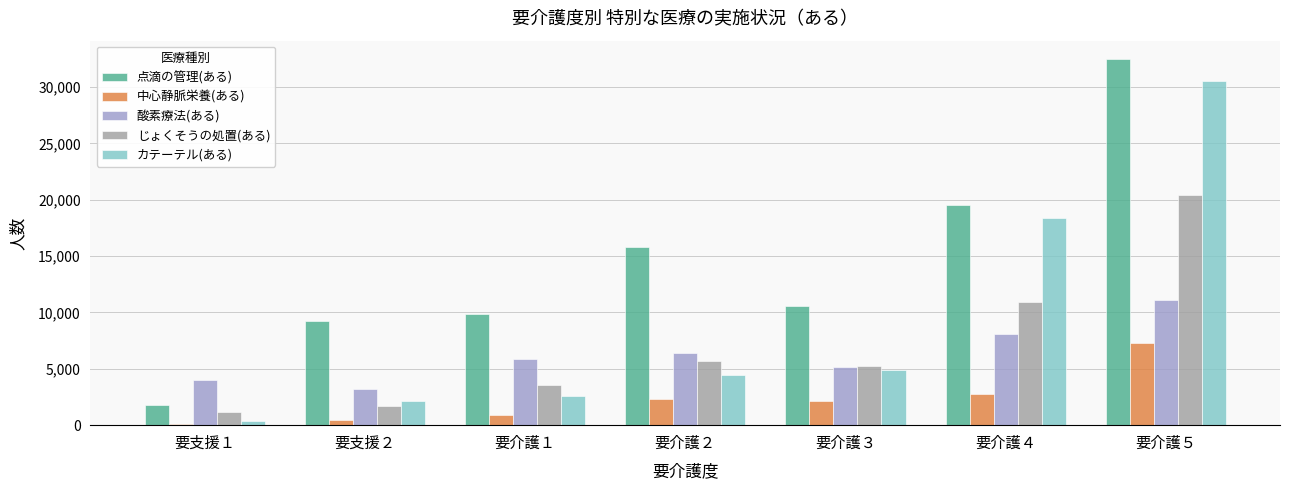

What is the sum of all 酸素療法(ある) values?

43870